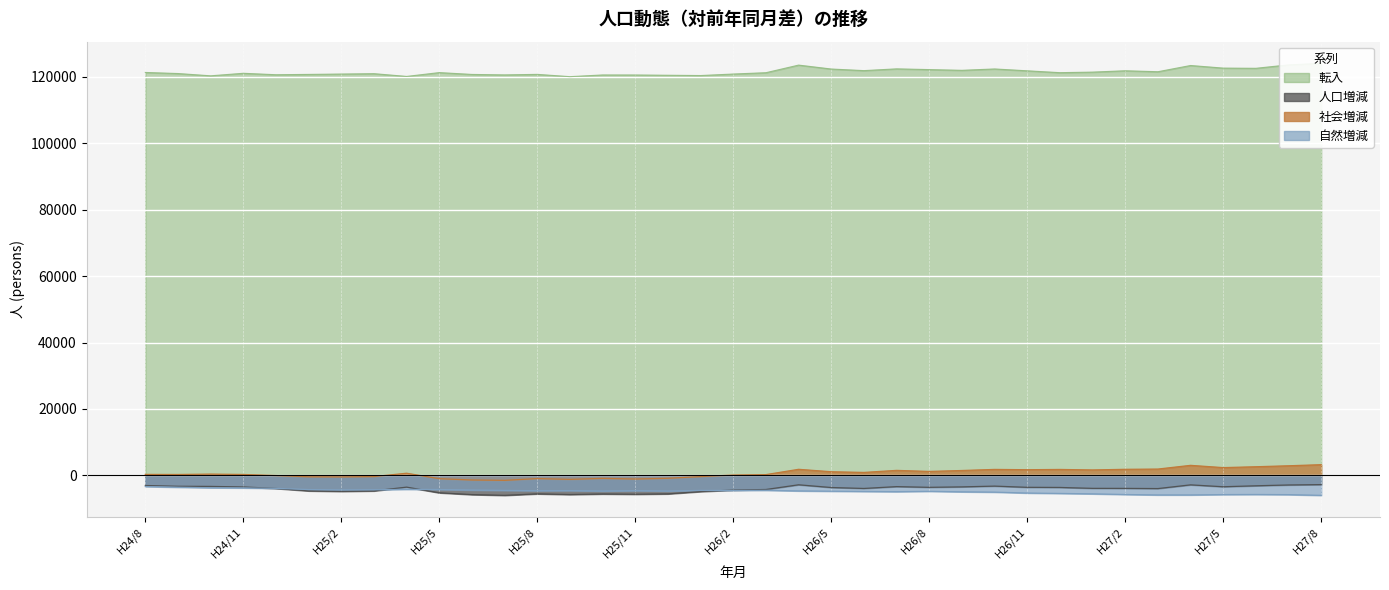

What position from the left is H26/4?

21